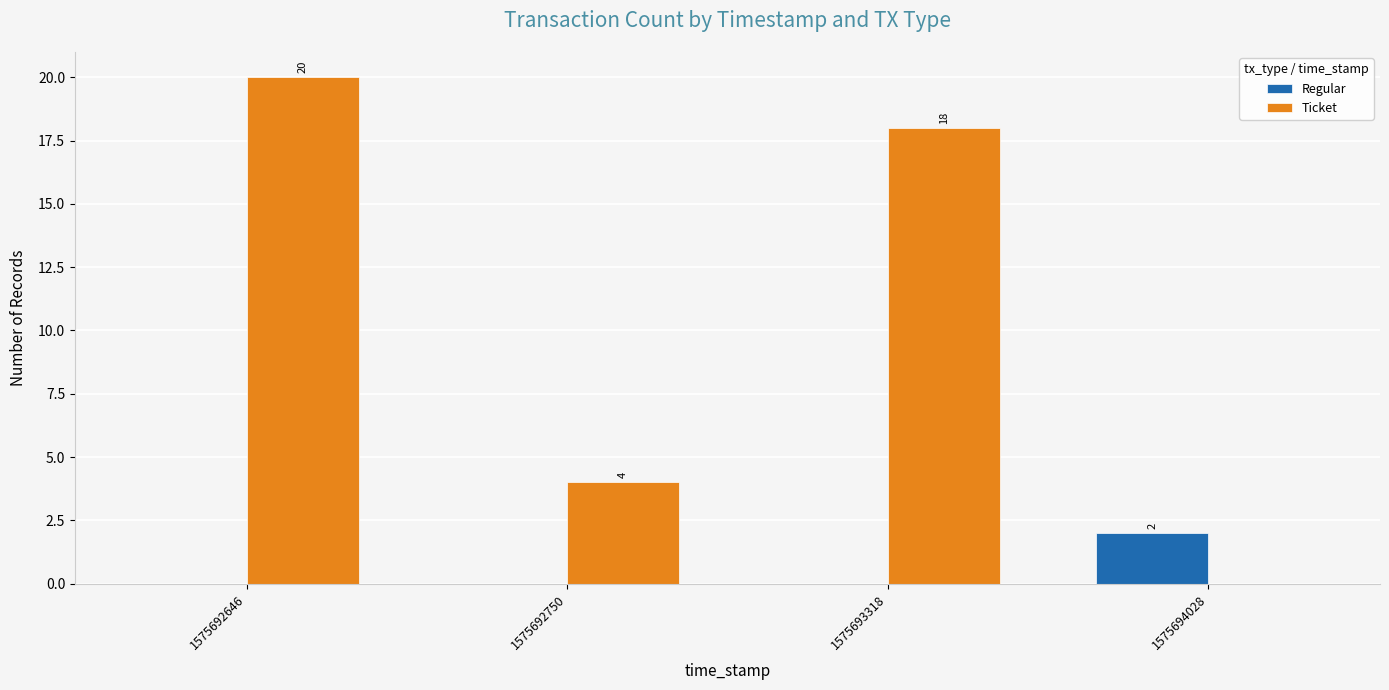

At which category does the chart reach its peak across all series?

1575692646